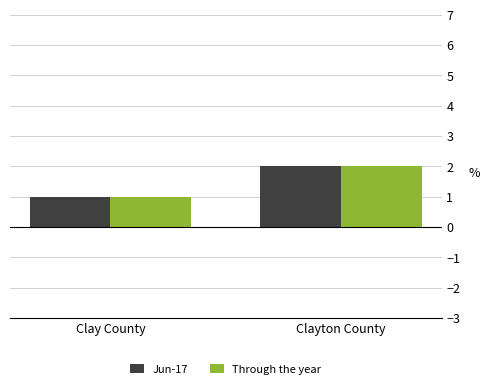

List the labels in order of Through the year value, smallest first.

Clay County, Clayton County